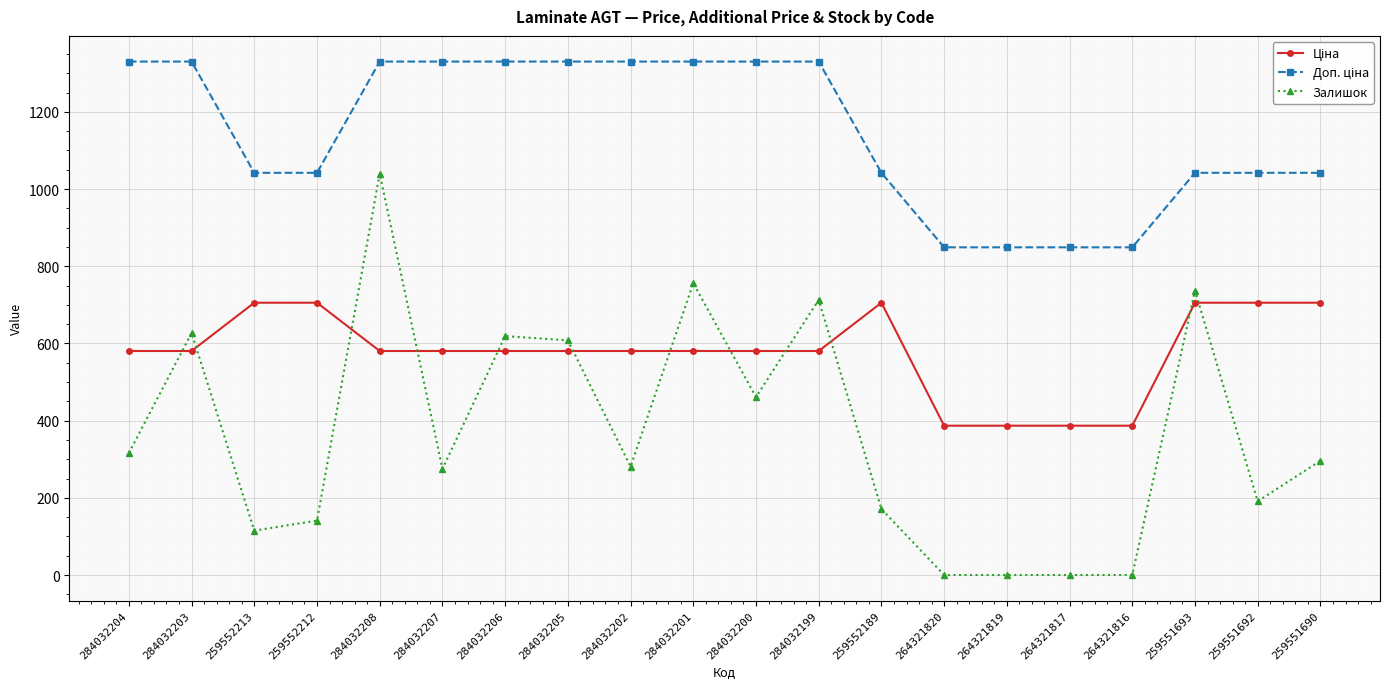

What is the sum of the Залишок values at 284032203 and 259551690?

923.0